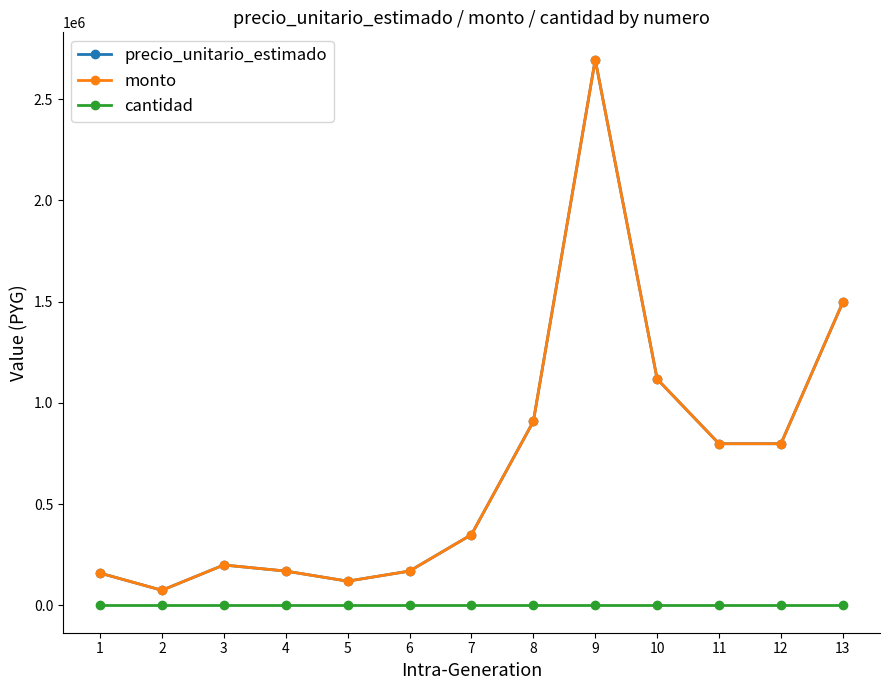

At which category is the sum across all series the highest?

9